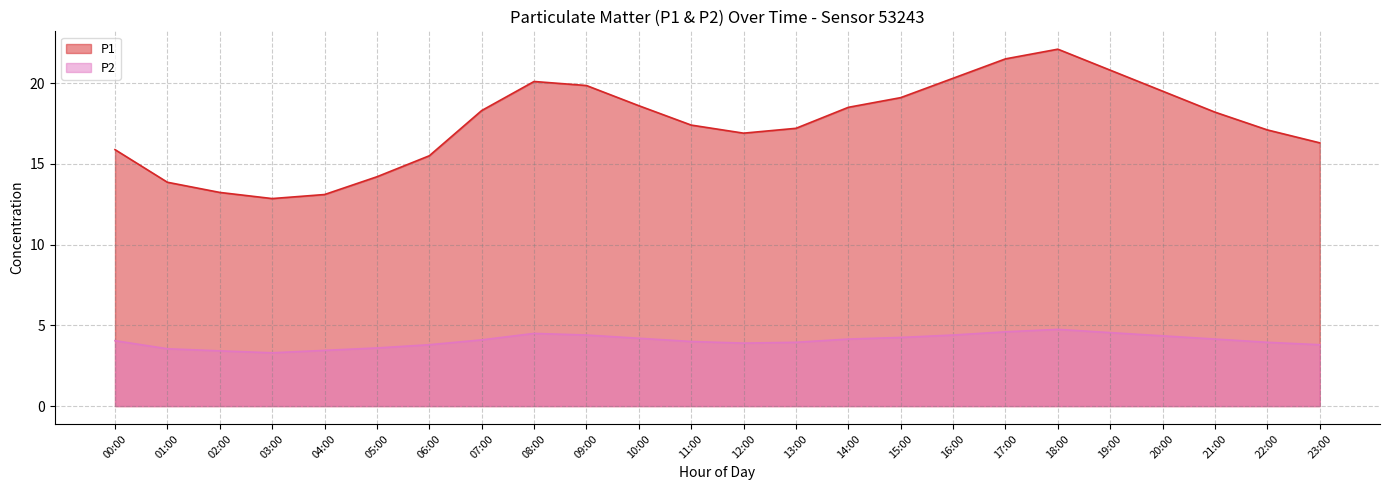

What is the maximum value shown in the chart?

22.1